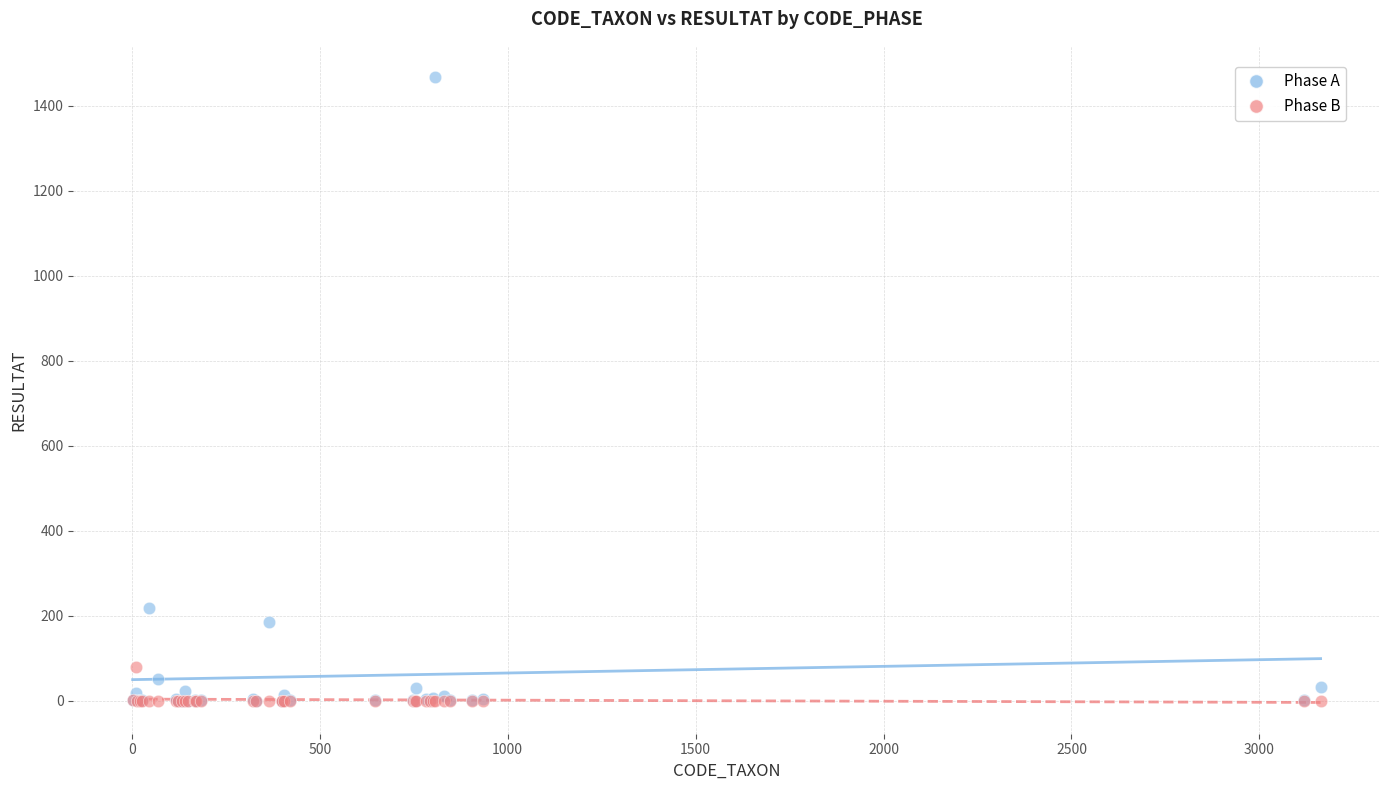

In the Phase A series, what Y value is closest to 733?

218